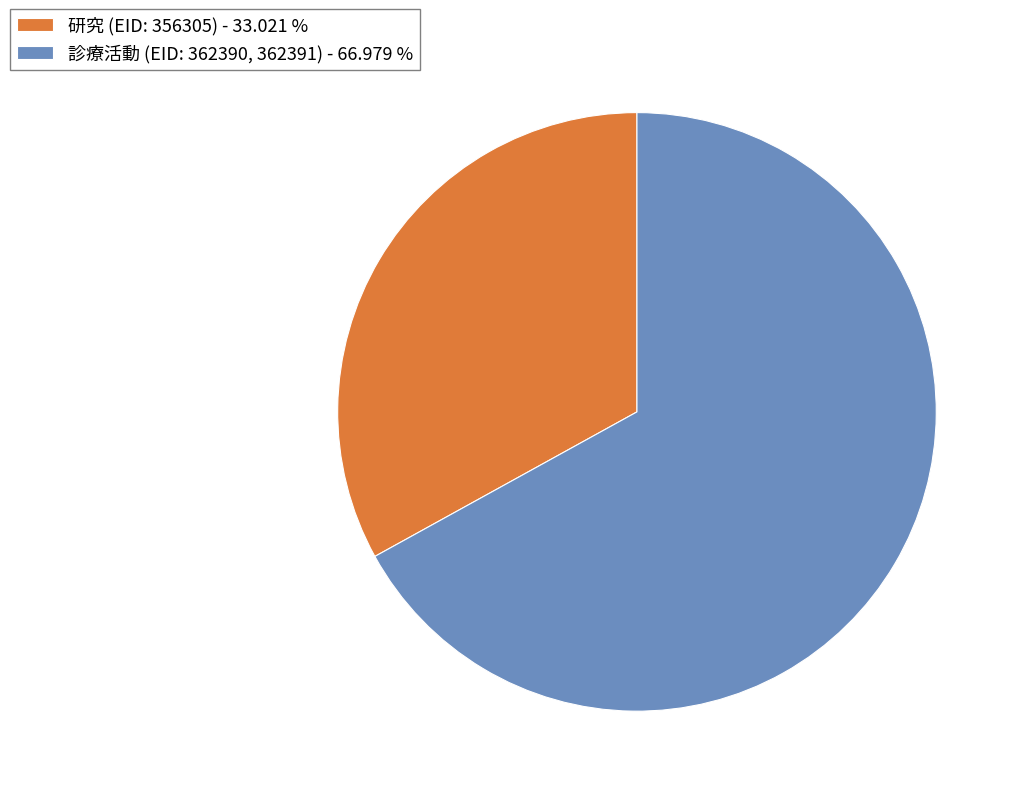

What is the largest slice in the pie chart?

診療活動 (EID: 362390, 362391) - 66.979 %